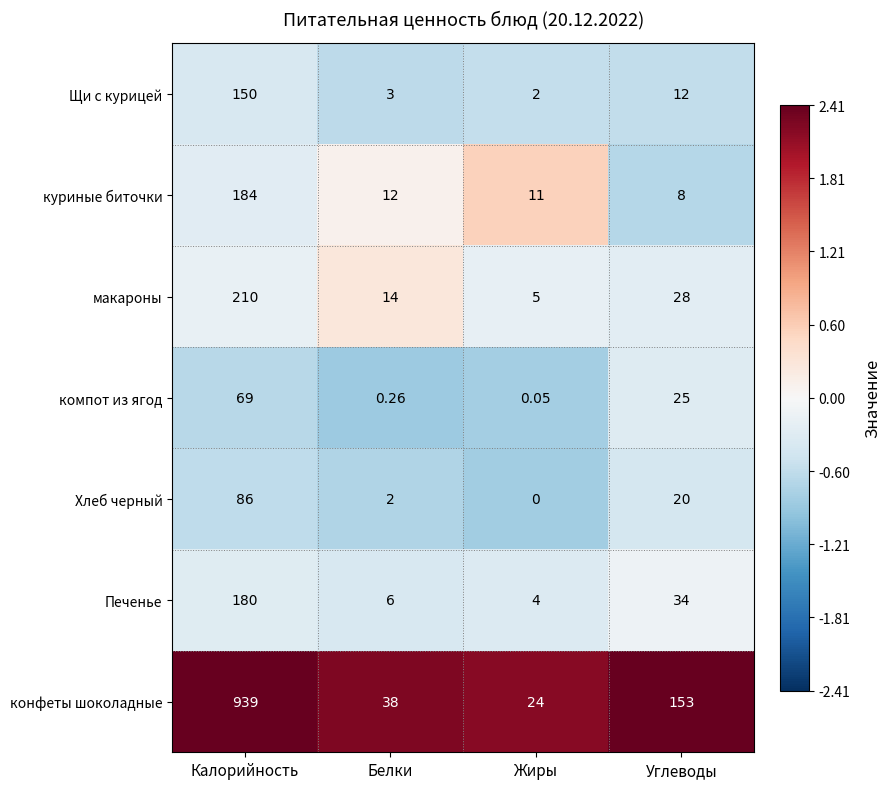

What is the smallest value displayed?

0.0